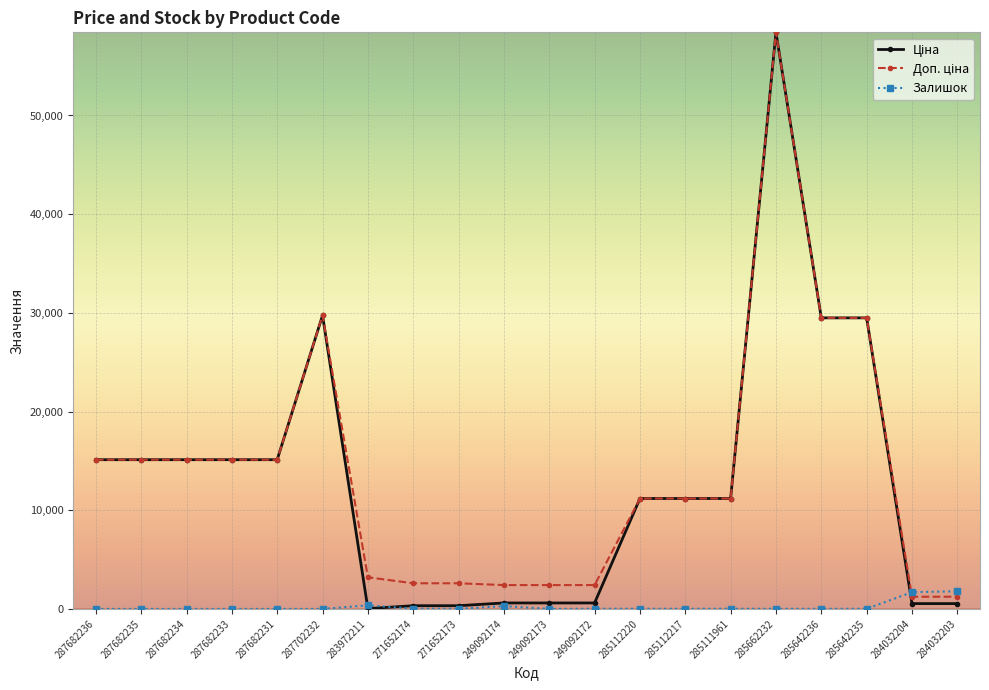

At which category is the sum across all series the highest?

285662232